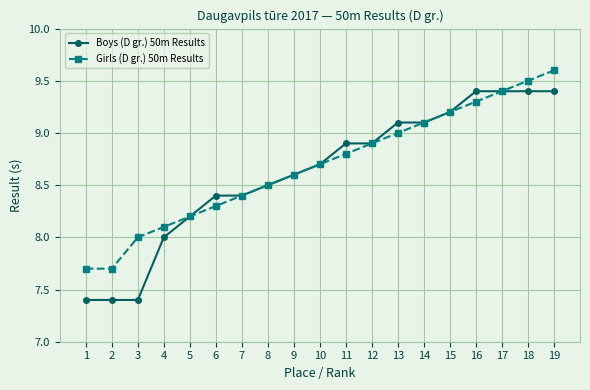

What value does the Girls (D gr.) 50m Results series have at 11?

8.8